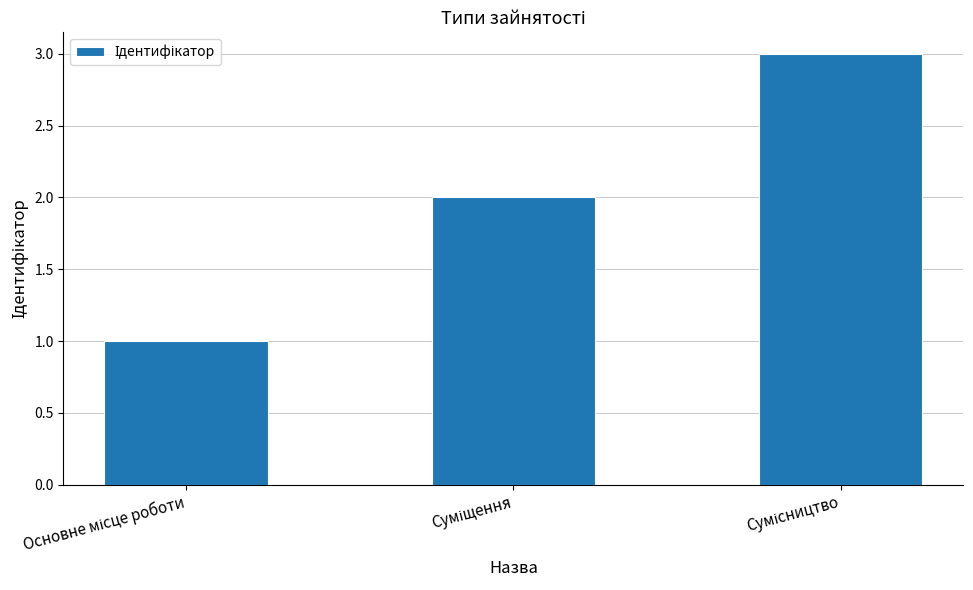

What is the maximum value shown in the chart?

3